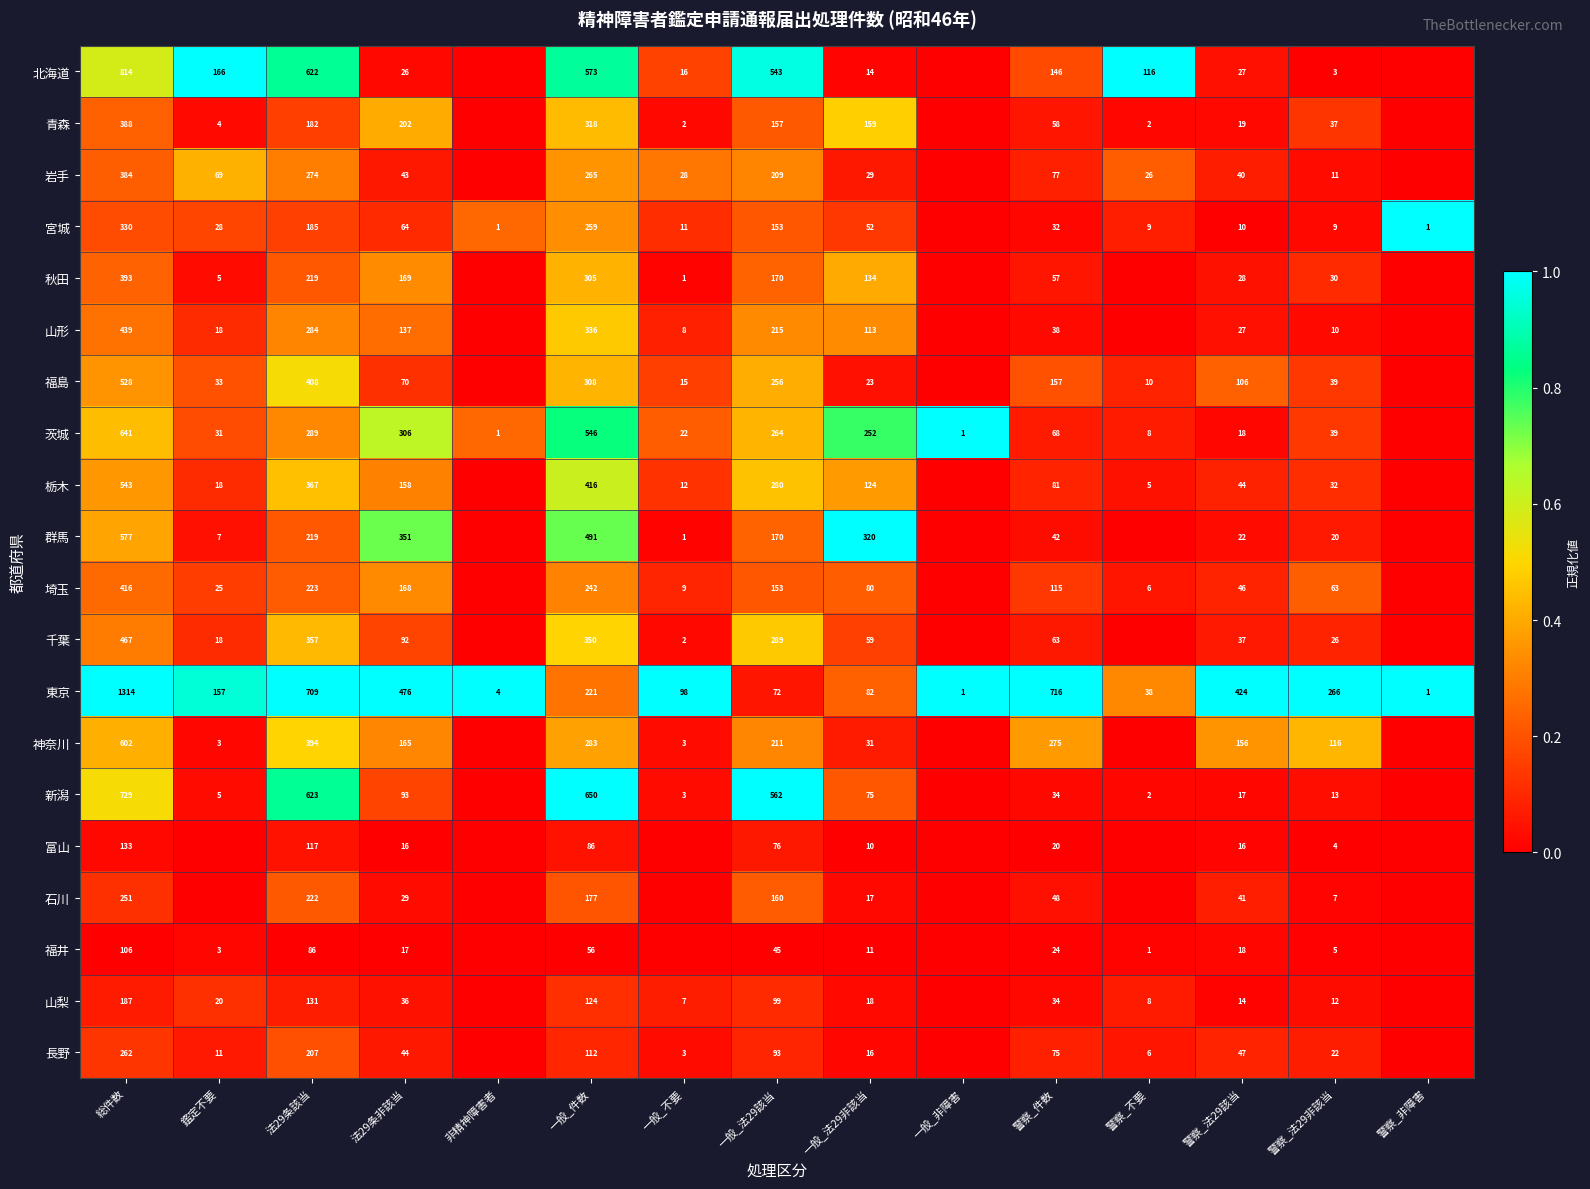

The 千葉 series shows 0.0 at 警察_件数. True or false?

False